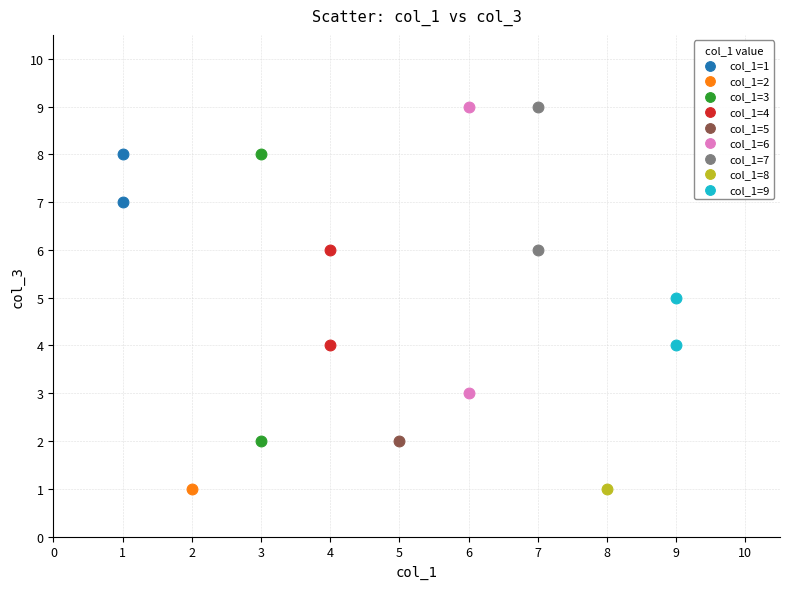

What are all the series names shown in the legend?

col_1=1, col_1=2, col_1=3, col_1=4, col_1=5, col_1=6, col_1=7, col_1=8, col_1=9